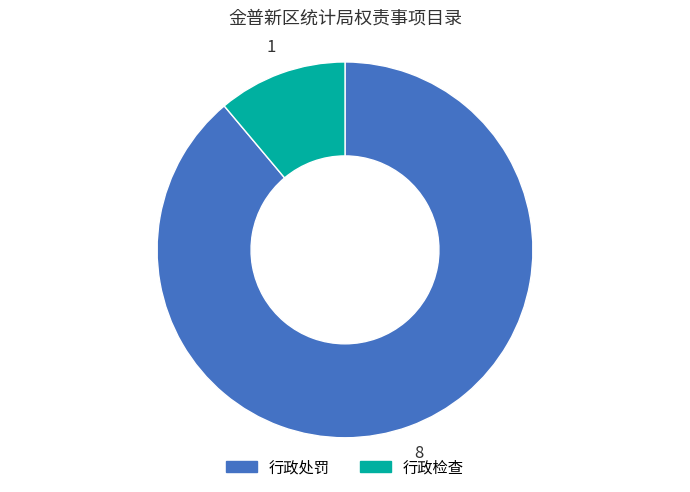

Rank the categories by value from highest to lowest.

行政处罚, 行政检查